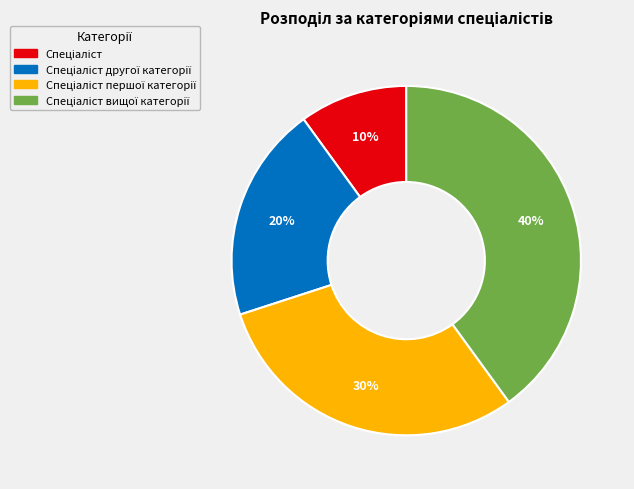

Does any single category account for the majority?

No